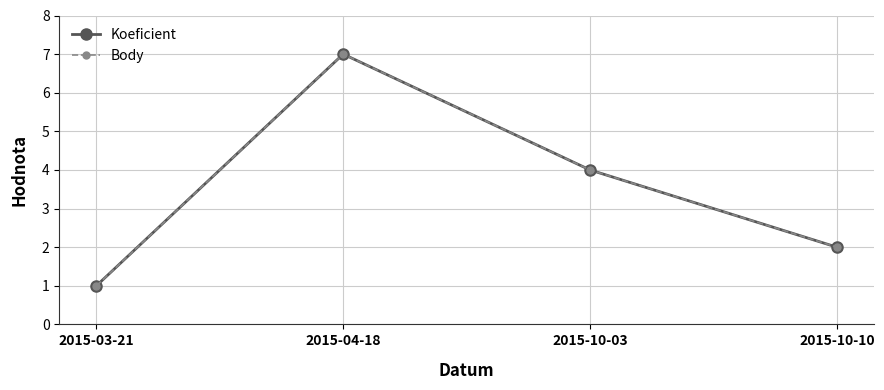

What is the label of the 3rd point from the right?

2015-04-18